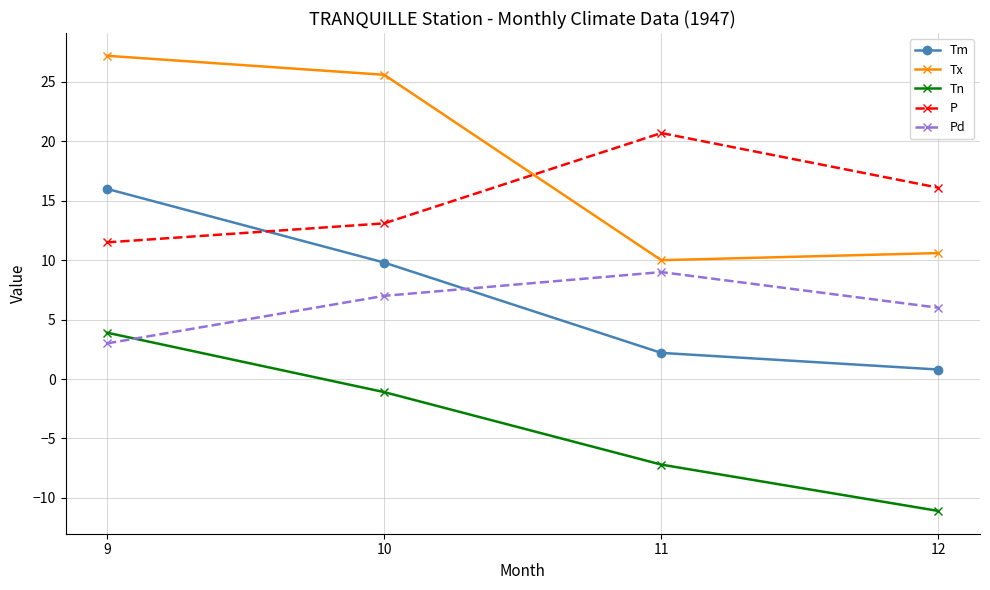

What is the approximate value of Tx at 12?

10.6